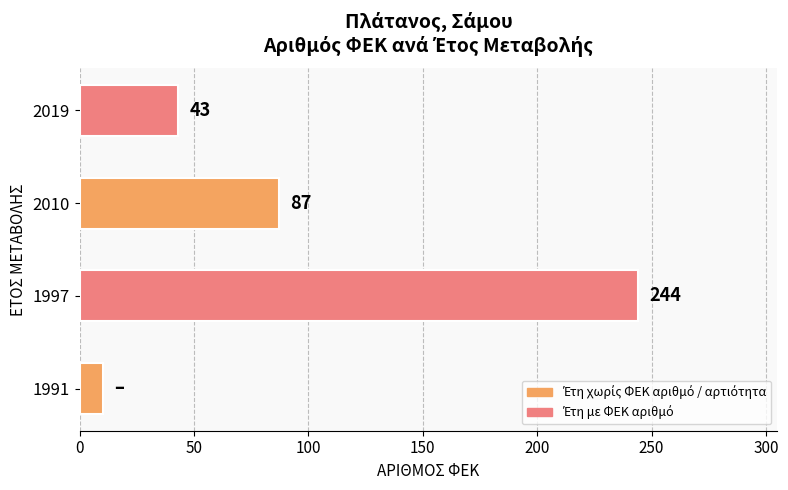

Reading bottom to top, extract all data points from this chart.

10	244	87	43